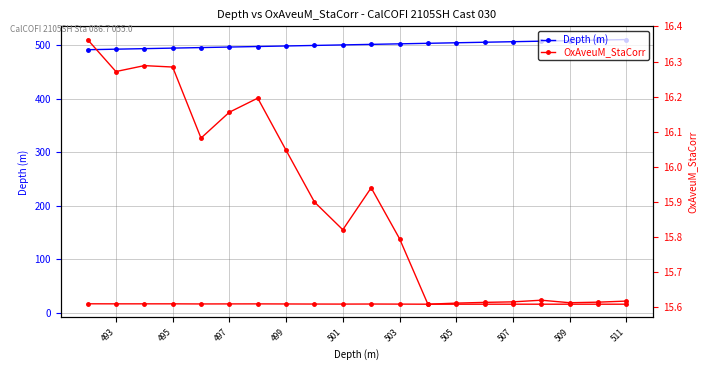

True or false: Depth (m) has more than 2 interior local peaks.

False